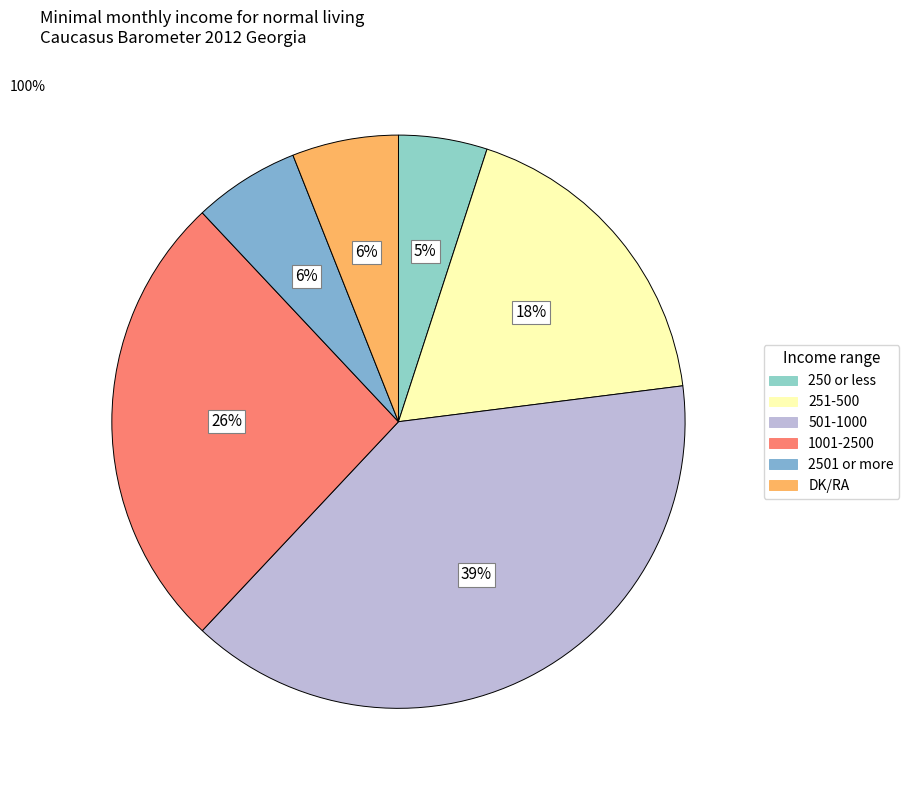

To the nearest percent, what is the combined percentage of 1001-2500 and 251-500?

44%